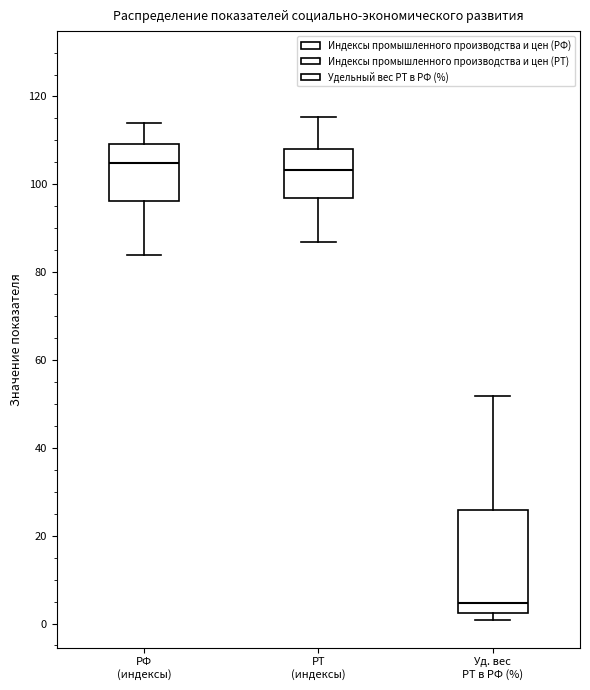

Which box is the tallest, from its lower edge to its upper edge?

Уд. вес РТ в РФ (%)